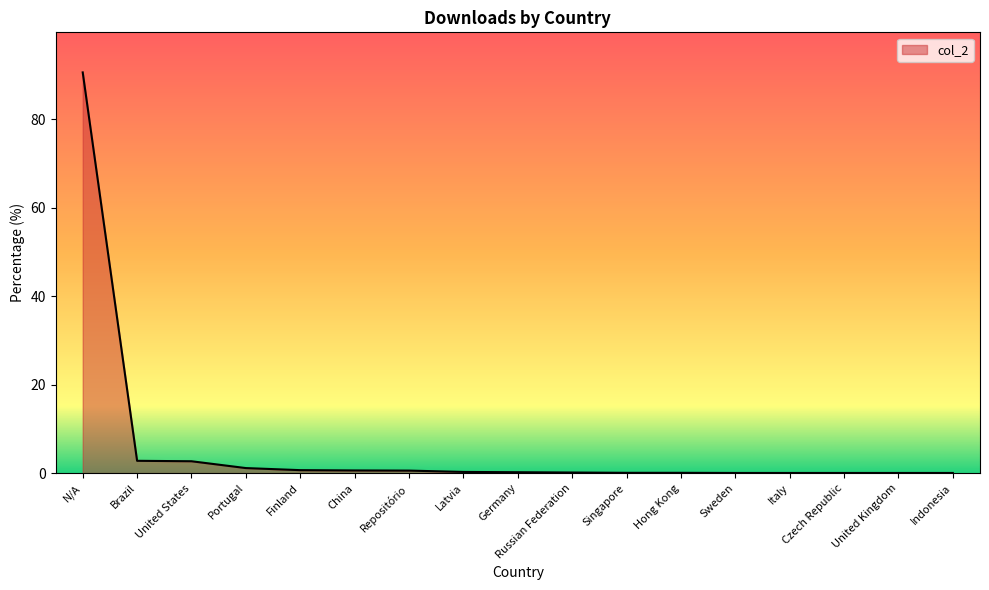

How many lines are shown in the chart?

1